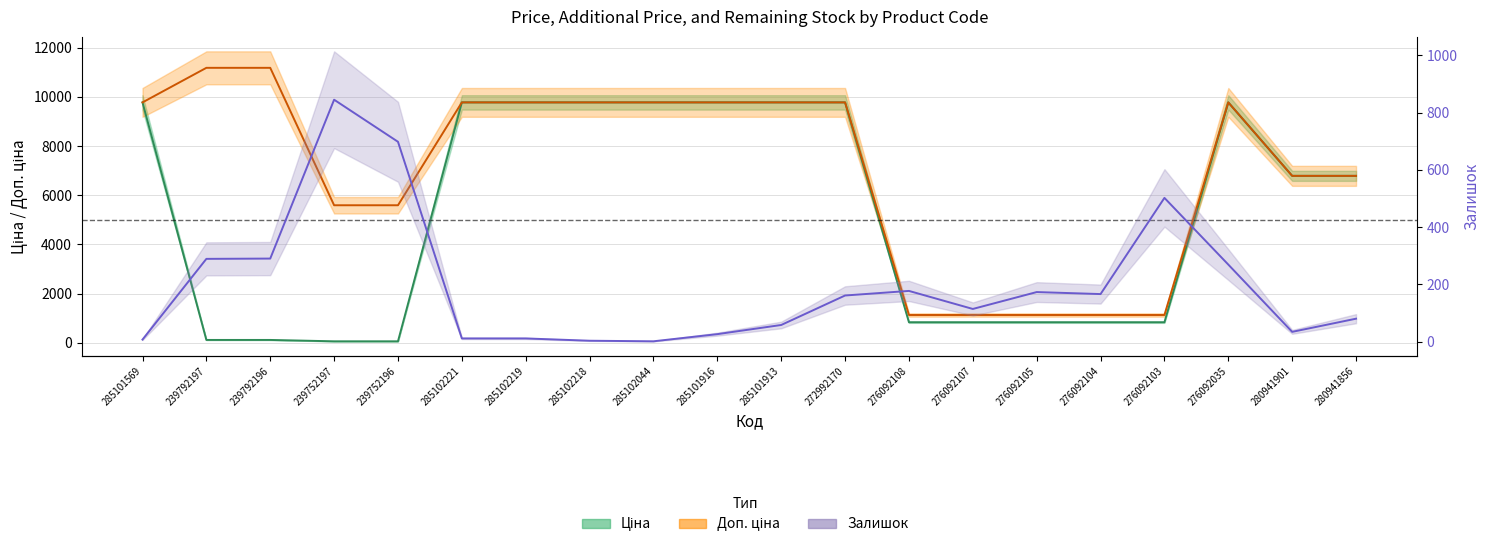

Reading left to right, extract all data points from this chart.

Ціна: 285101569=9775.5	239792197=111.8	239792196=111.8	239752197=55.9	239752196=55.9	285102221=9775.5	285102219=9775.5	285102218=9775.5	285102044=9775.5	285101916=9775.5	285101913=9775.5	272992170=9775.5	276092108=831.5	276092107=831.5	276092105=831.5	276092104=831.5	276092103=831.5	276092035=9775.5	280941901=6787.1	280941856=6787.1
Доп. ціна: 285101569=9775.5	239792197=11182.0	239792196=11182.0	239752197=5591.0	239752196=5591.0	285102221=9775.5	285102219=9775.5	285102218=9775.5	285102044=9775.5	285101916=9775.5	285101913=9775.5	272992170=9775.5	276092108=1126.7	276092107=1126.7	276092105=1126.7	276092104=1126.7	276092103=1126.7	276092035=9775.5	280941901=6787.1	280941856=6787.1
Залишок: 285101569=7.0	239792197=289.0	239792196=290.0	239752197=845.0	239752196=698.0	285102221=11.0	285102219=11.0	285102218=3.0	285102044=1.0	285101916=26.0	285101913=58.0	272992170=161.0	276092108=177.0	276092107=114.0	276092105=173.0	276092104=166.0	276092103=502.0	276092035=269.0	280941901=34.0	280941856=80.0